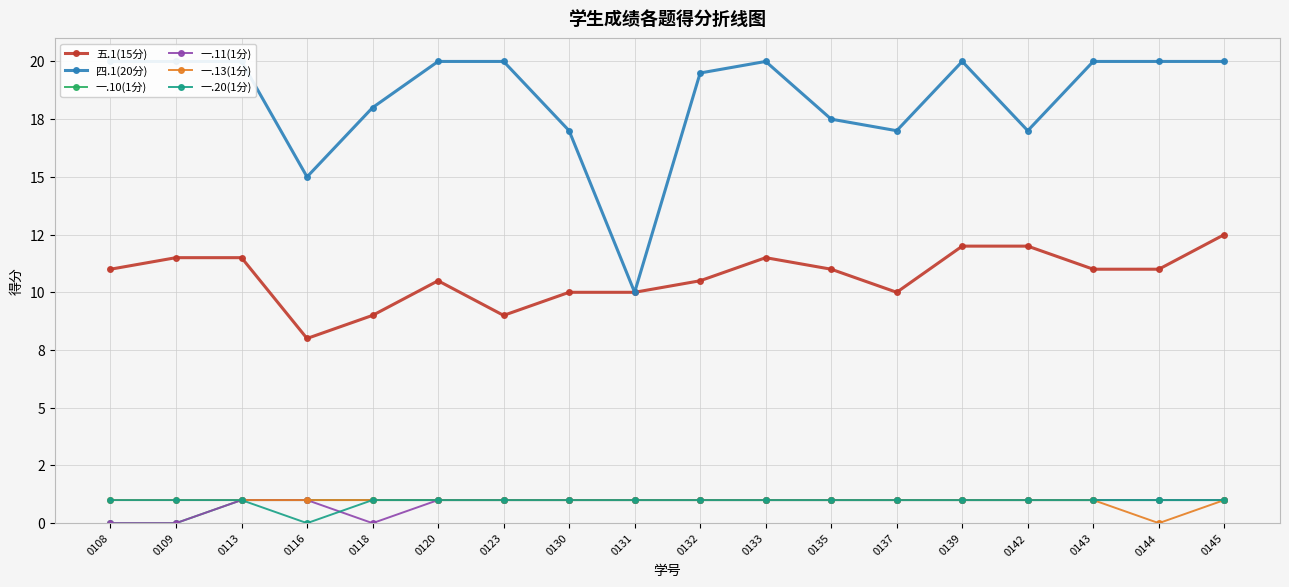

At which category does 一.20(1分) reach its first local valley?

0116